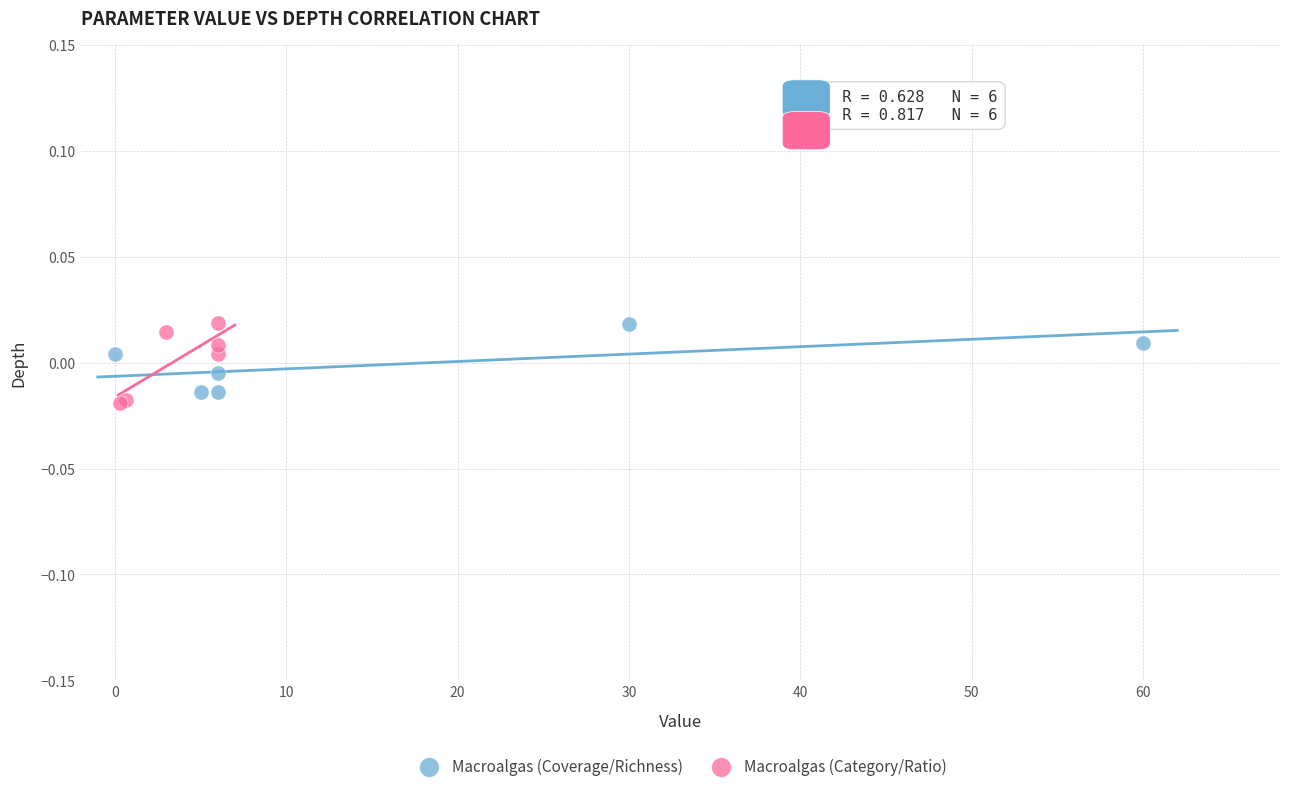

What are all the series names shown in the legend?

Macroalgas (Coverage/Richness), Macroalgas (Category/Ratio)